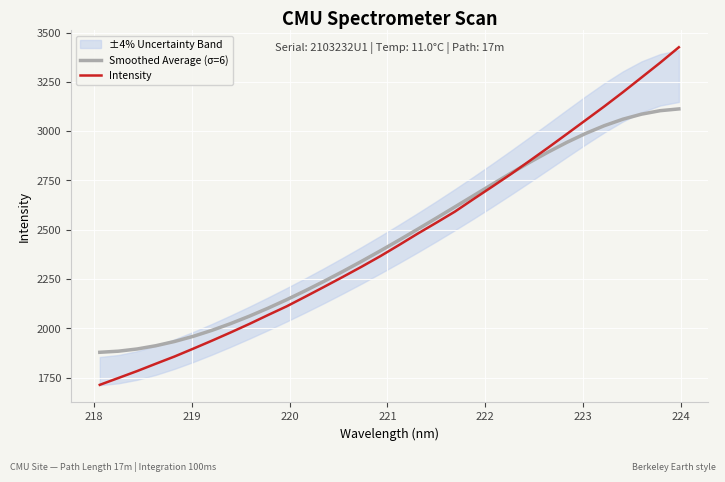

Rank the series by their maximum value, from lowest to highest.

Smoothed Average (σ=6), Intensity